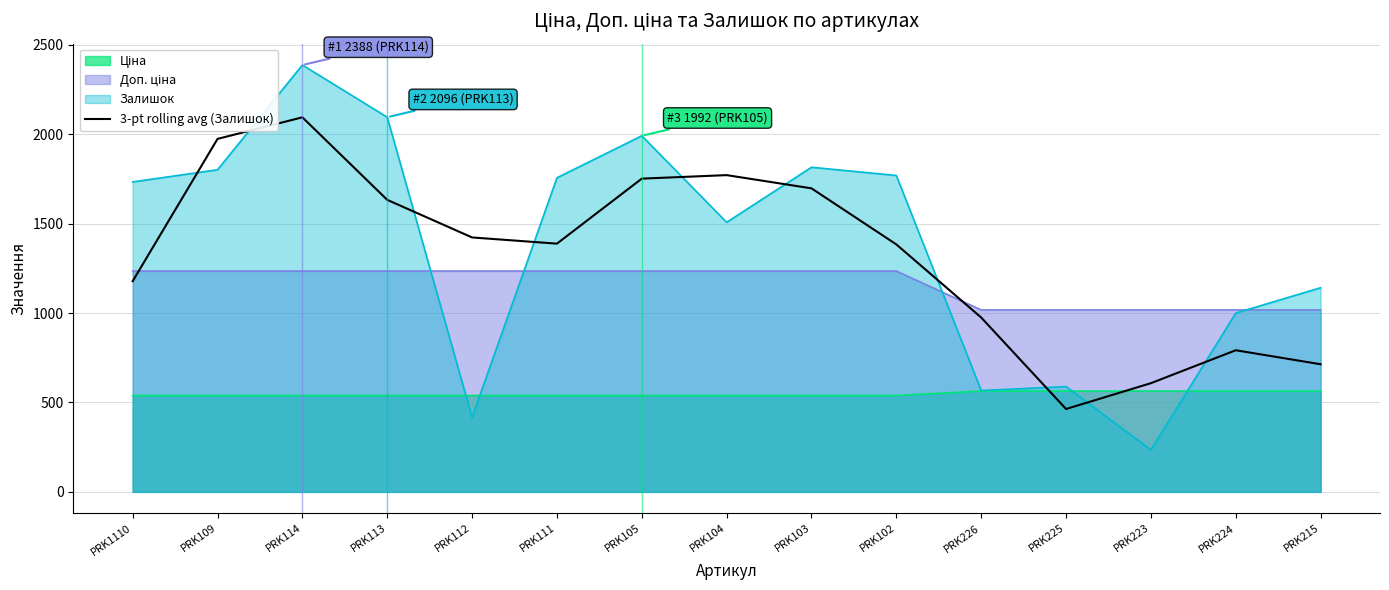

Which series has the widest spread of values?

Залишок